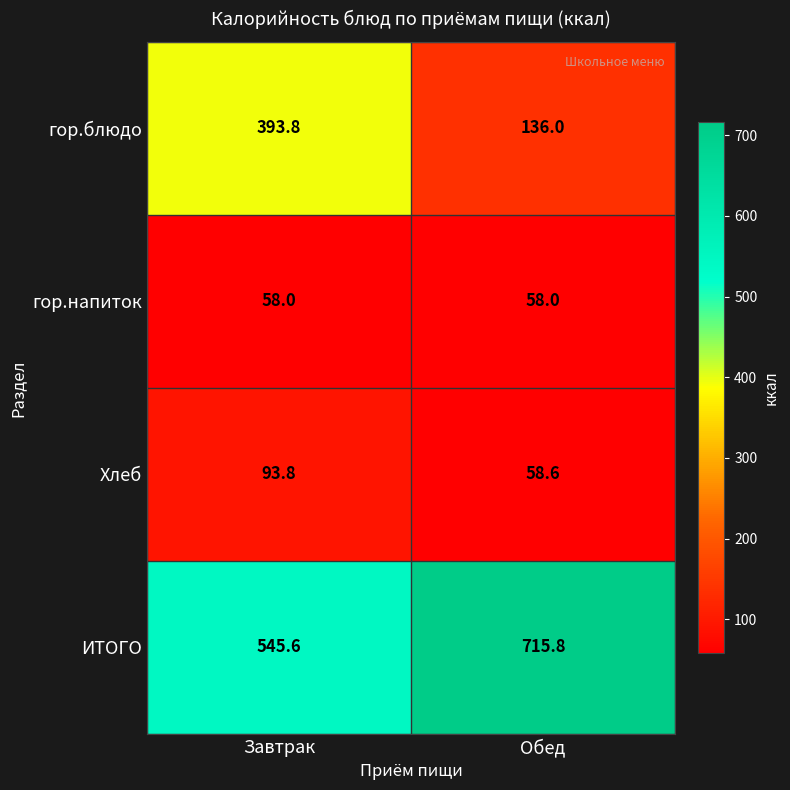

Is it true that ИТОГО equals 185.9 at Обед?

False